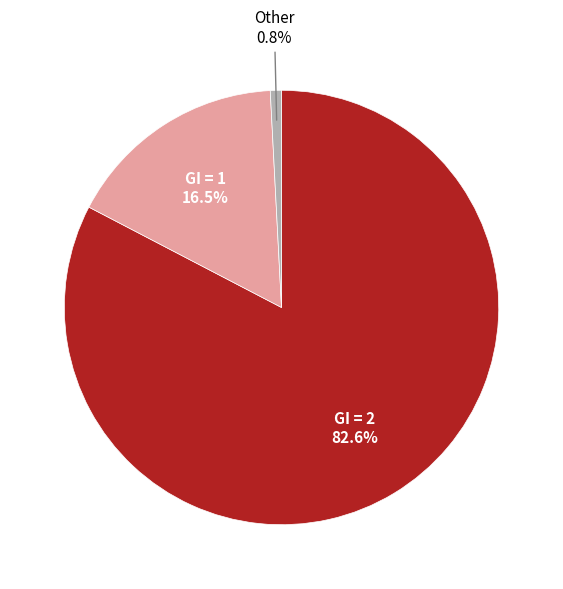

Rank the categories by value from lowest to highest.

Other, GI = 1, GI = 2